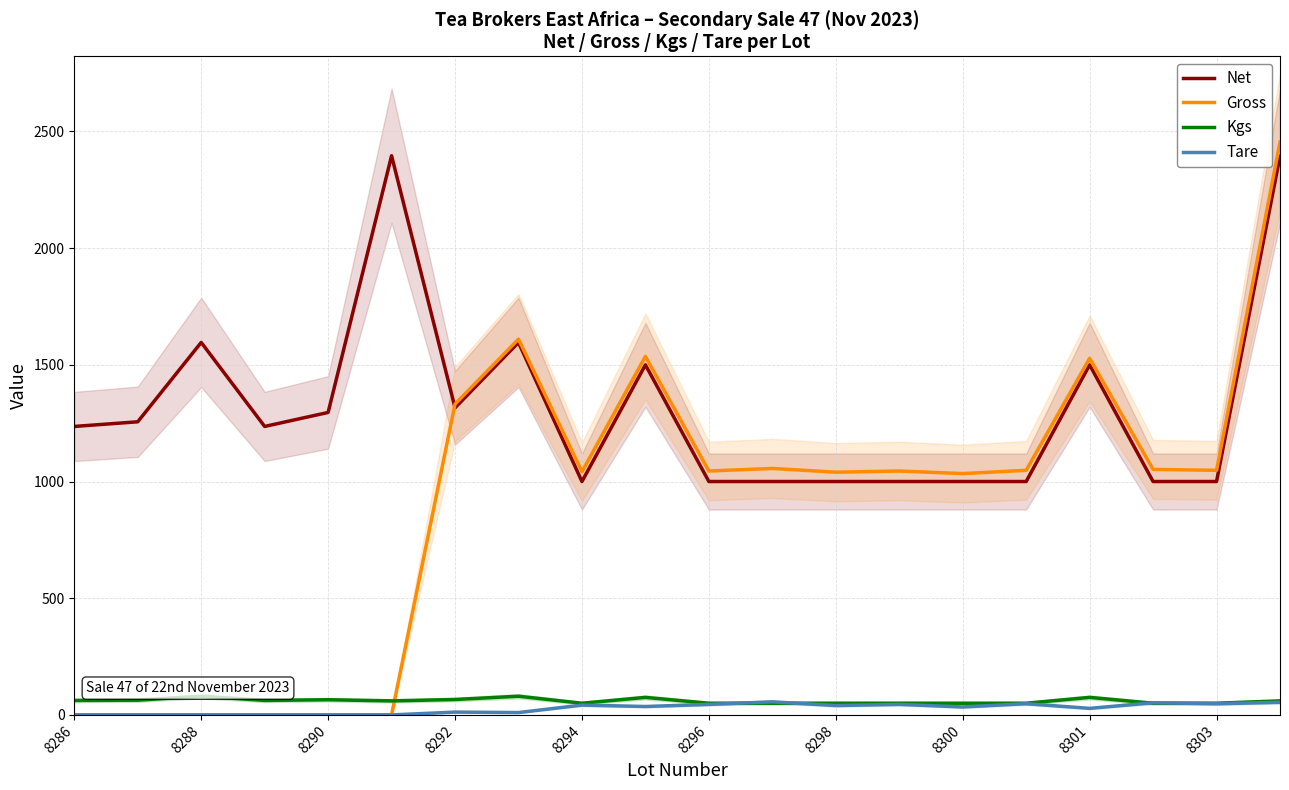

How many data points in Kgs are above 60?

9